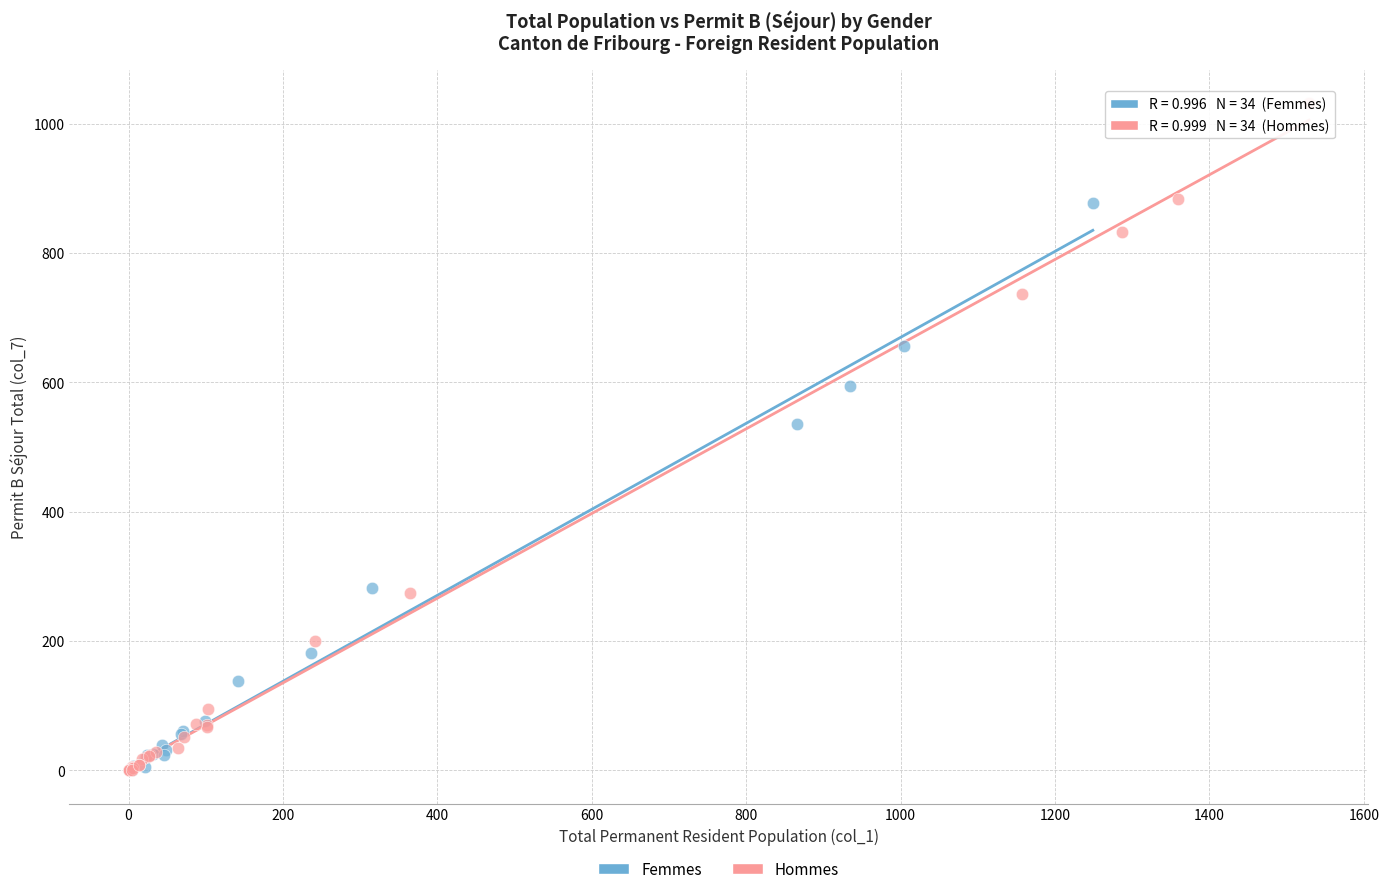

Which series has the largest Y range (max minus min)?

Hommes